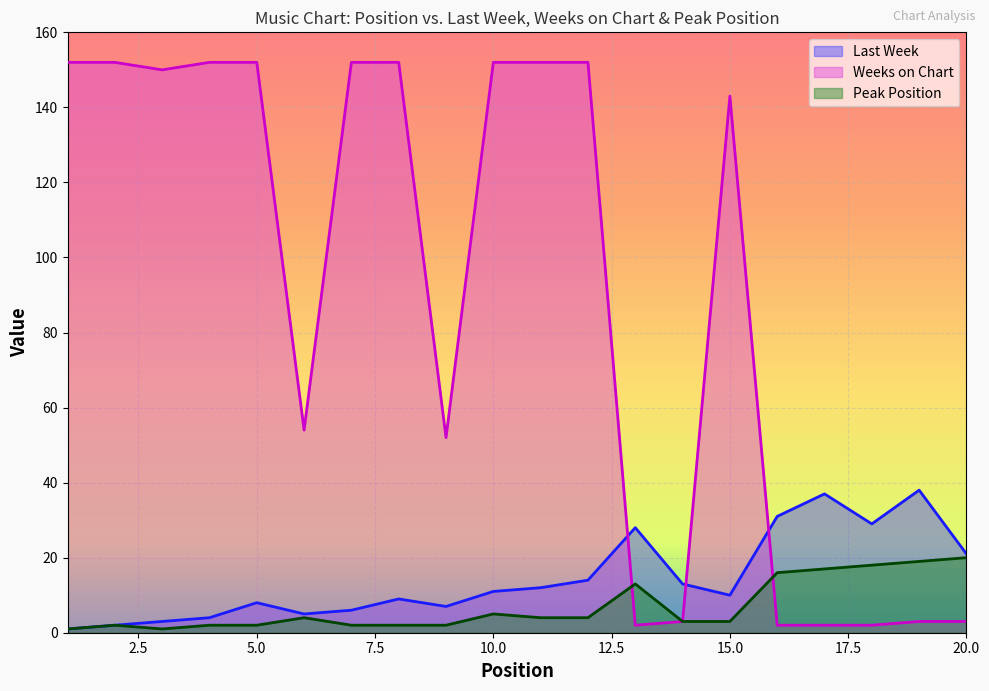

True or false: Peak Position and Last Week intersect in this chart.

False